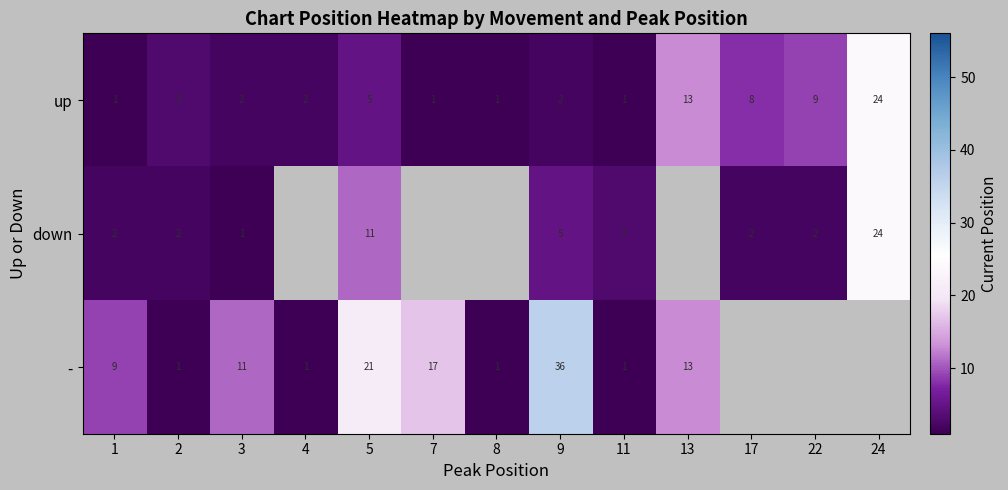

What is the sum of the - values at 1 and 3?

20